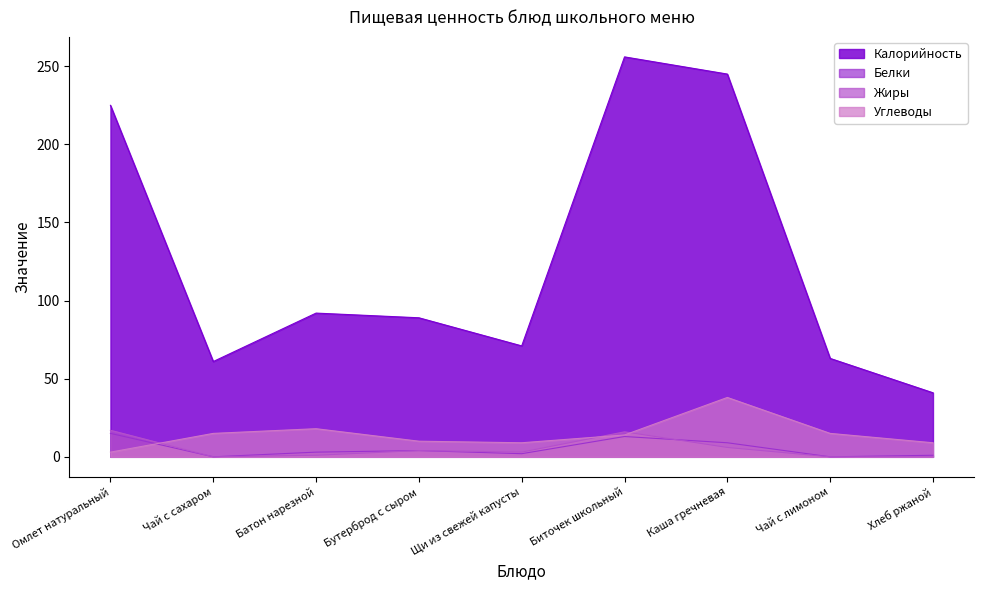

At which label does Белки reach its peak?

Омлет натуральный